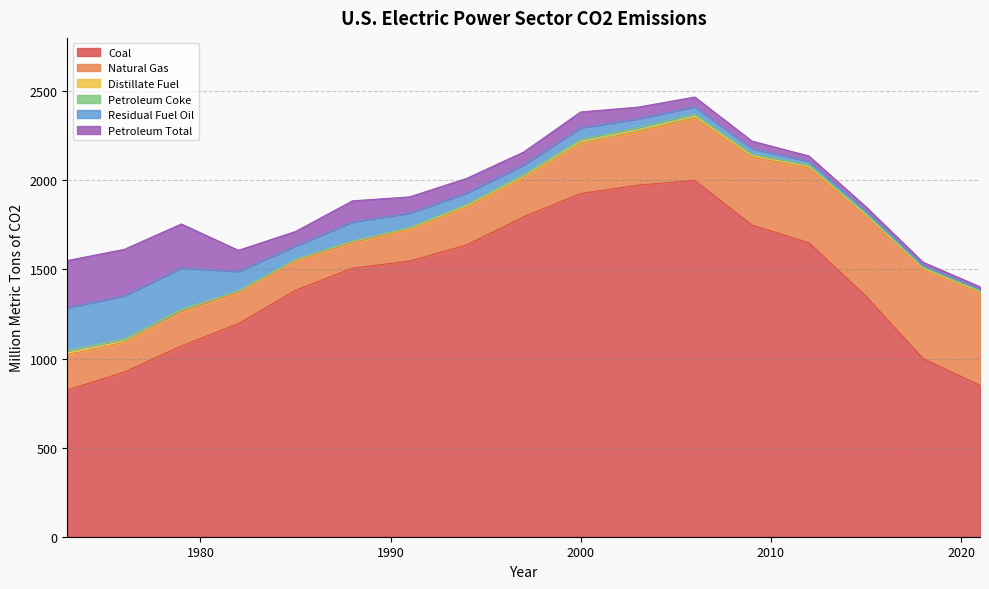

What is the lowest value of the Distillate Fuel series?

5.0